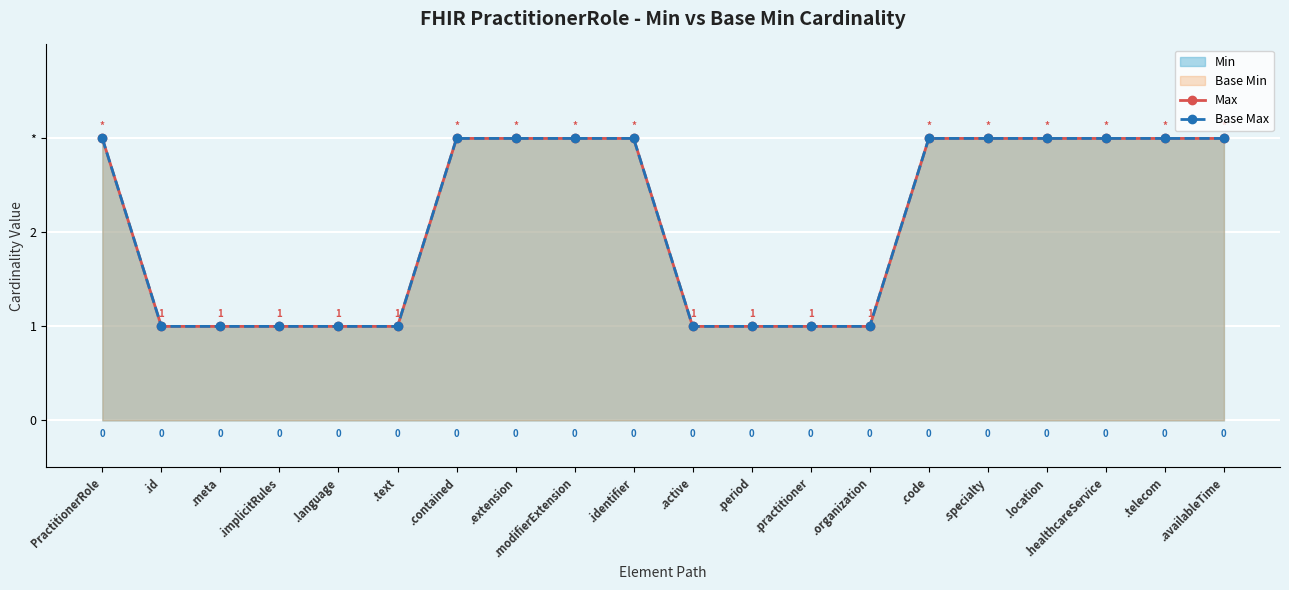

What is the lowest value of the Max series?

1